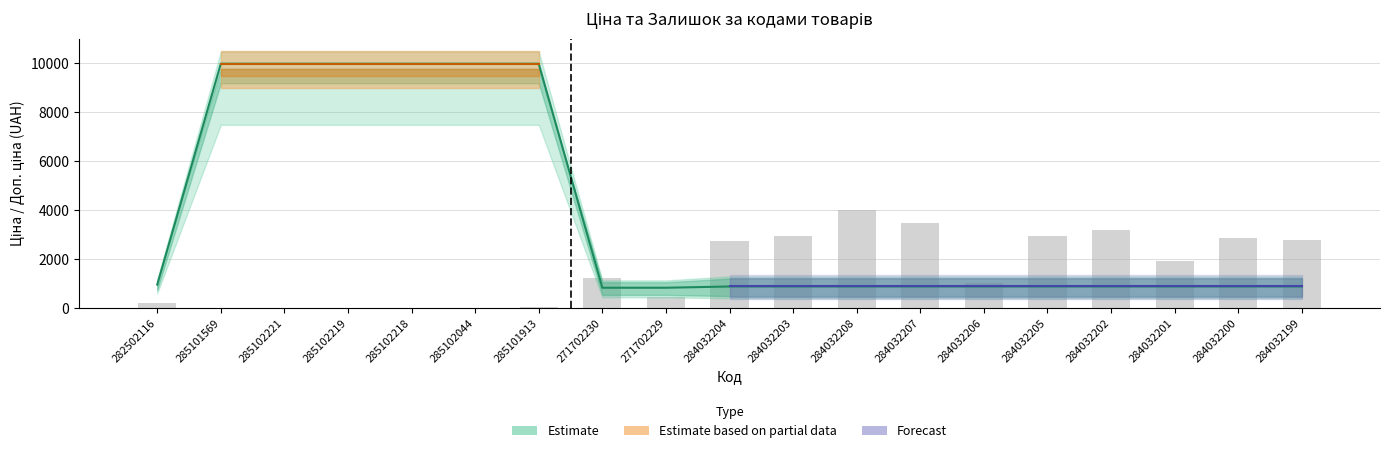

What is the label of the 18th bar from the right?

285101569